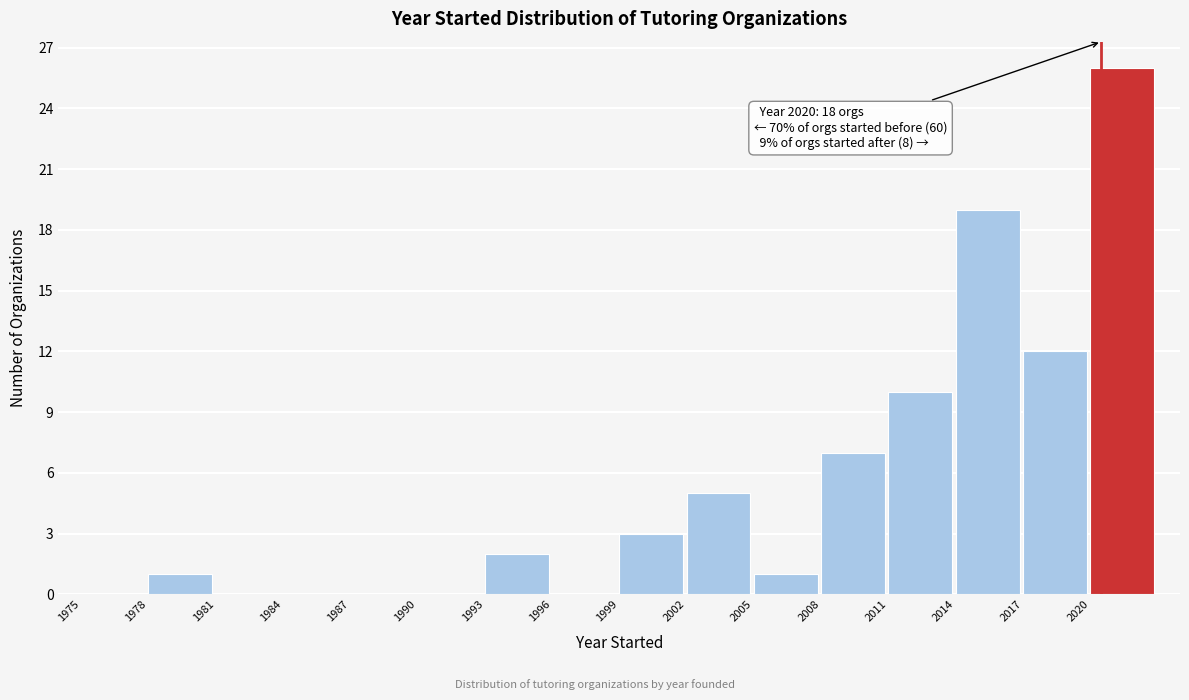

Over which range of the x-axis is the bar tallest?

2020 to 2023